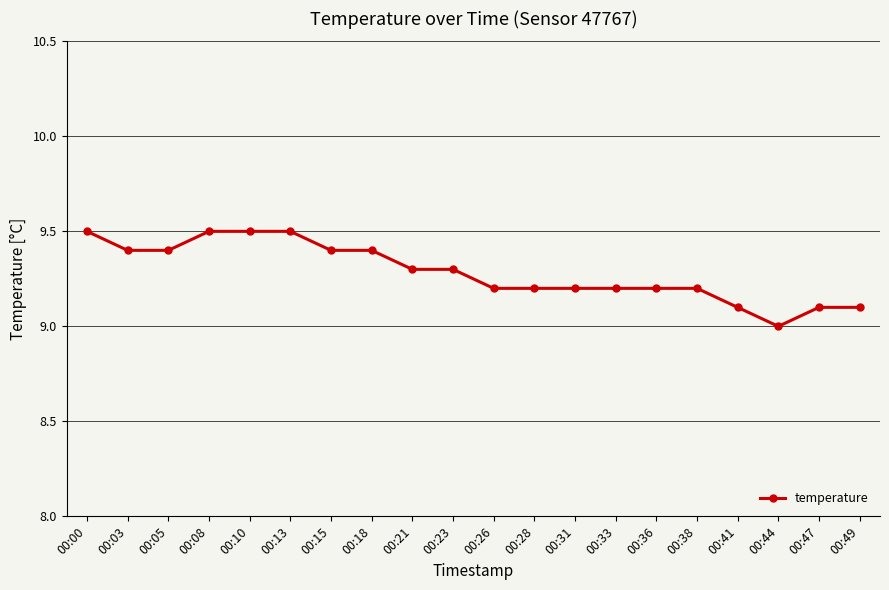

What is the difference between the second highest and minimum values?

0.5